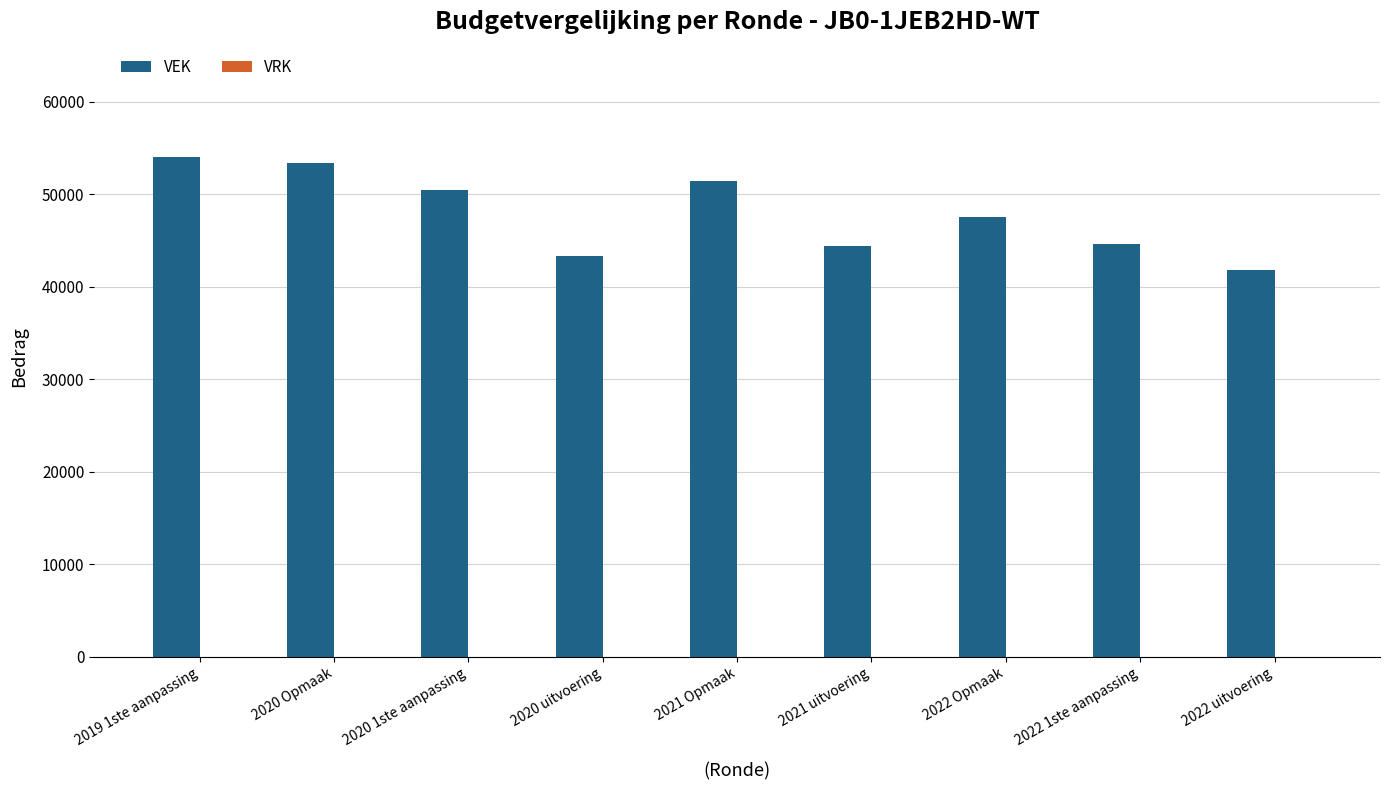

What is the difference between the maximum and second lowest values?

10776